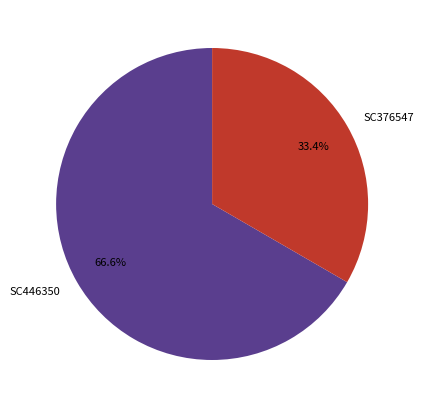

To the nearest percent, what is the average slice percentage?

50%